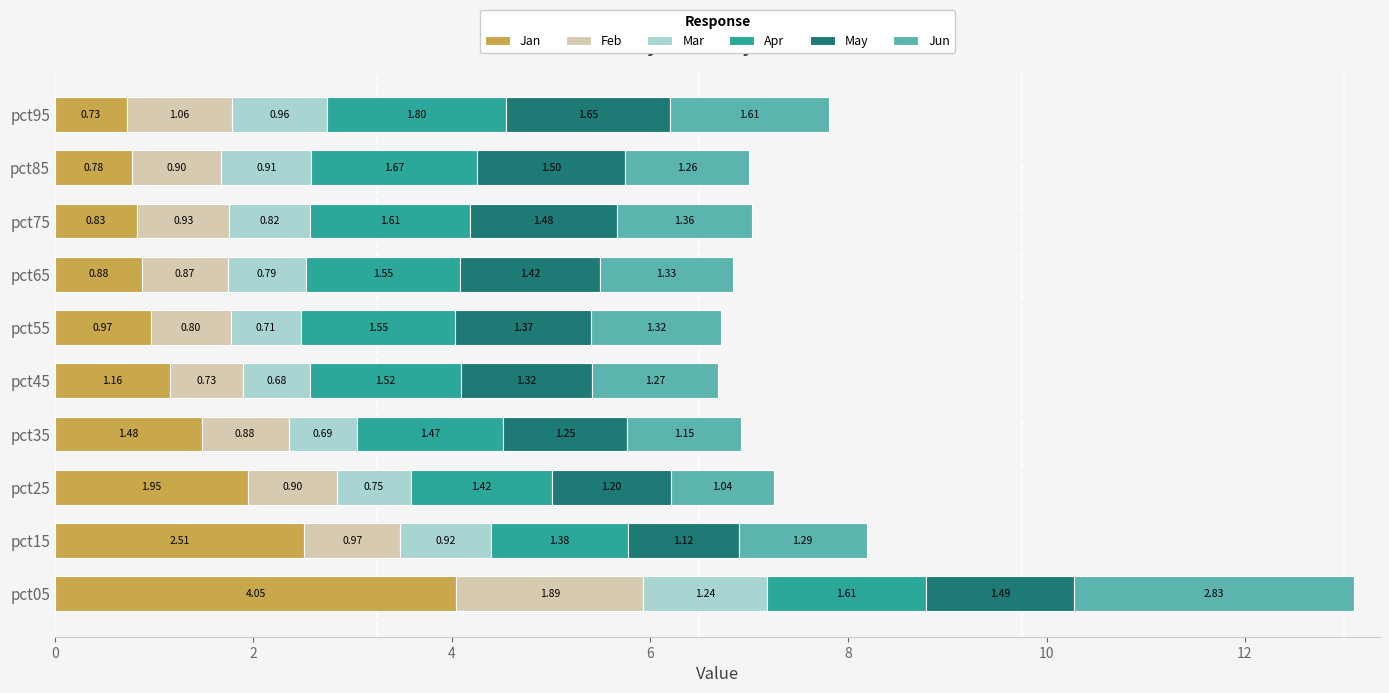

At which category is the sum across all series the highest?

pct05